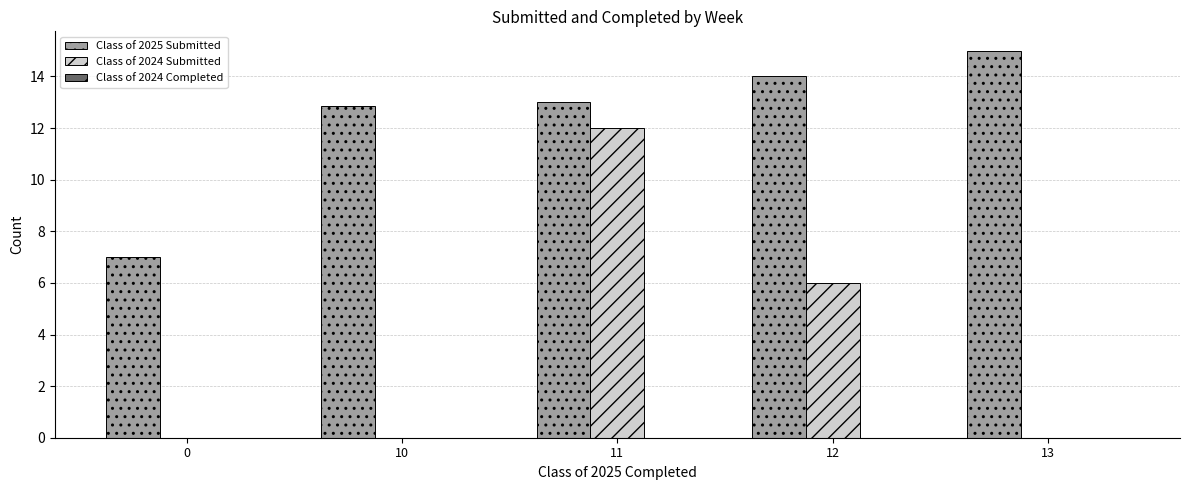

How many Class of 2024 Submitted values are between 0 and 6?

4